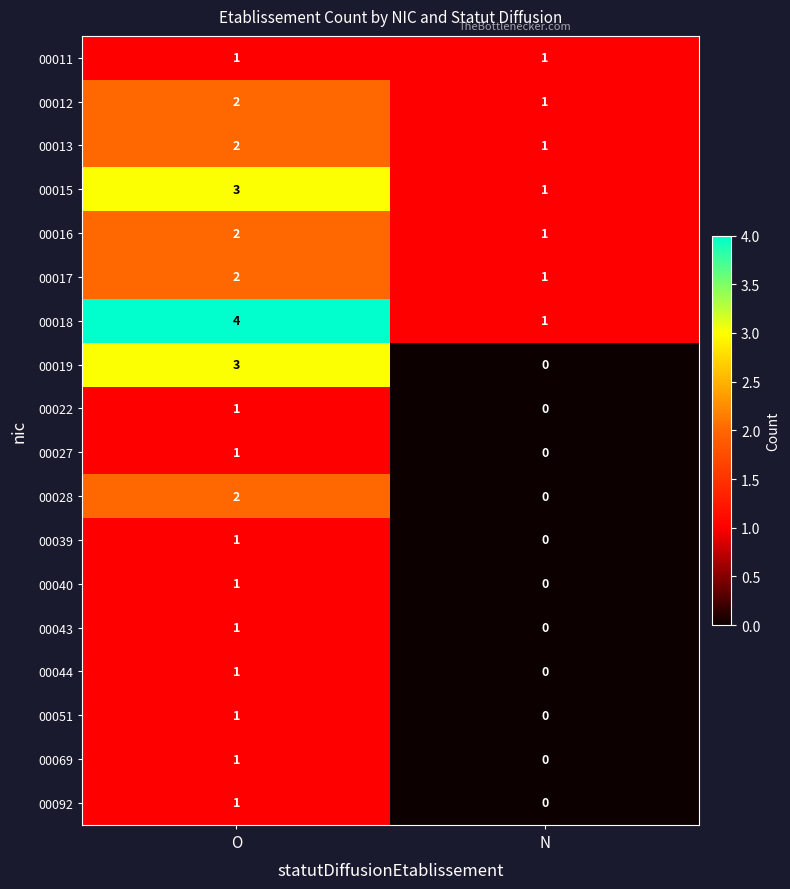

Which category has the lowest value in the 00016 series?

N